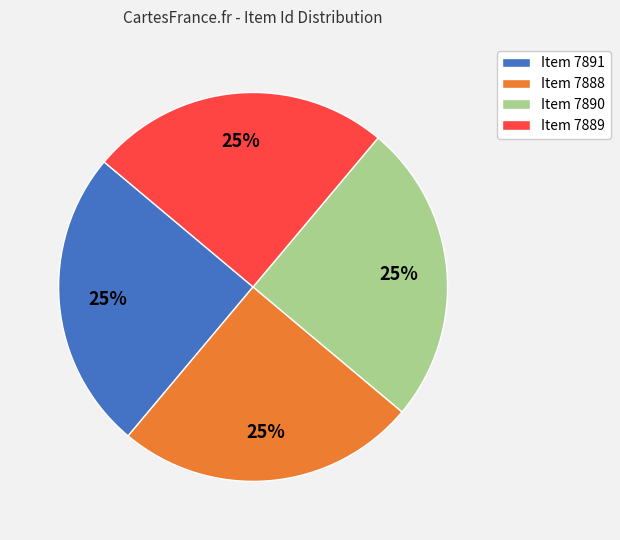

What is the ratio of the value at Item 7891 to the value at Item 7888?

1.0